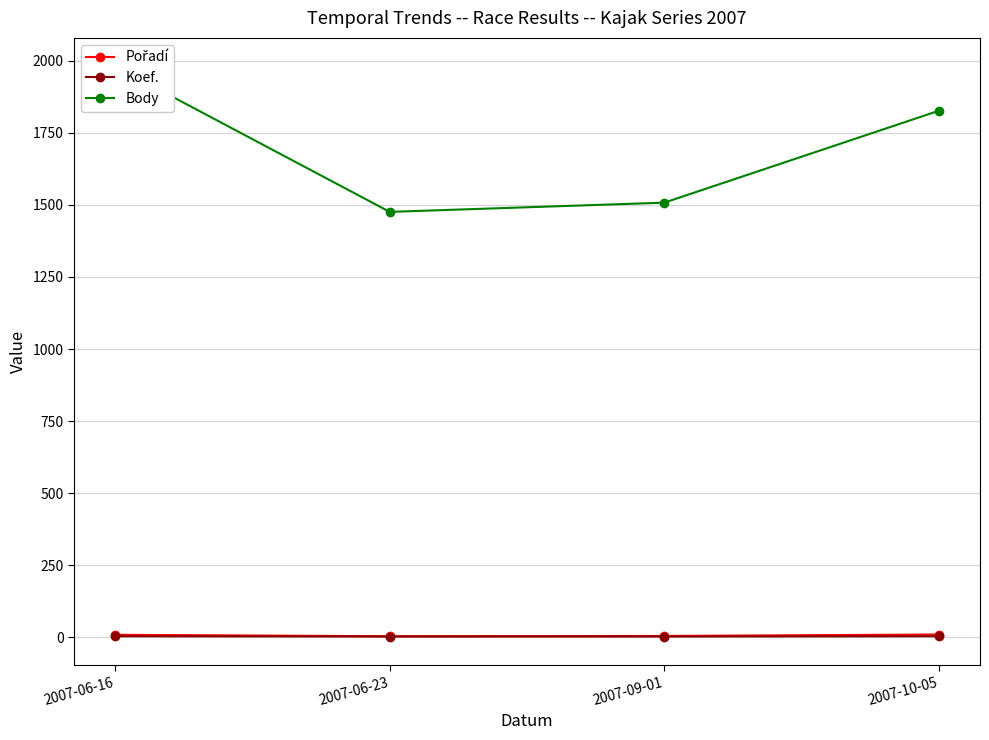

Reading right to left, transcribe all the data shown in this chart.

Pořadí: 9	4	3	8
Koef.: 3	2	2	3
Body: 1827	1508	1476	1981